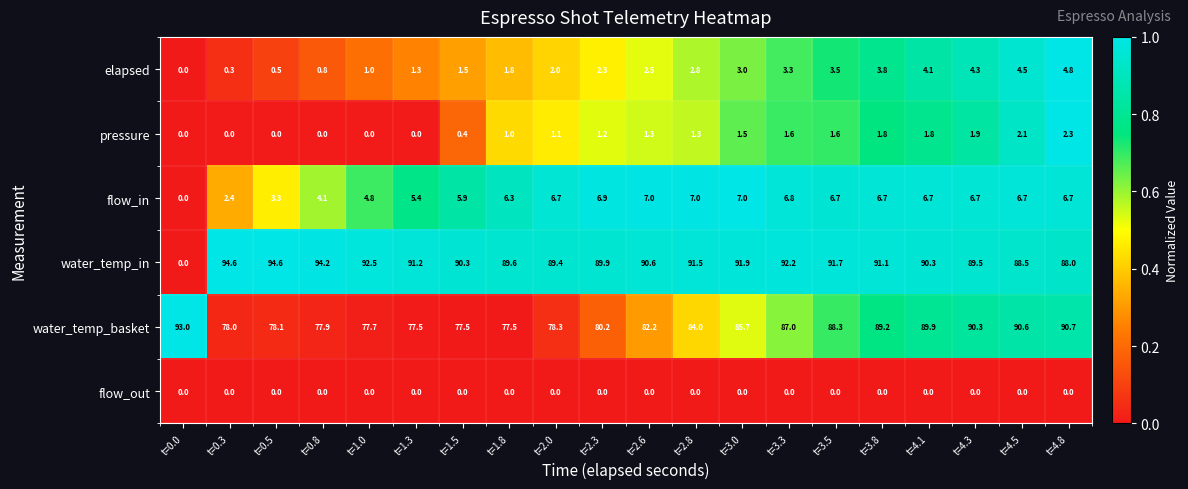

At how many categories does at least one series exceed 67?

20